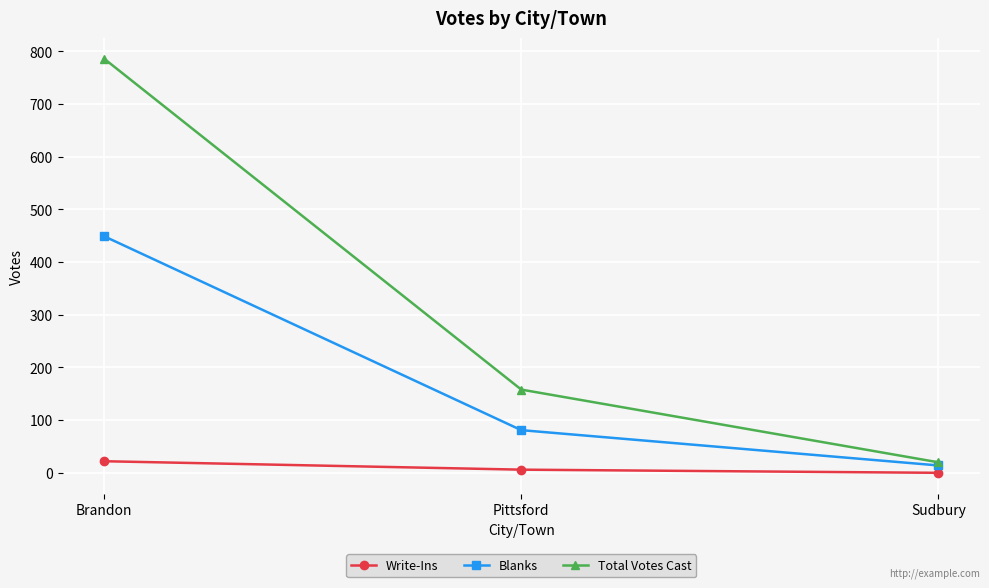

What is the label of the 2nd point from the right?

Pittsford